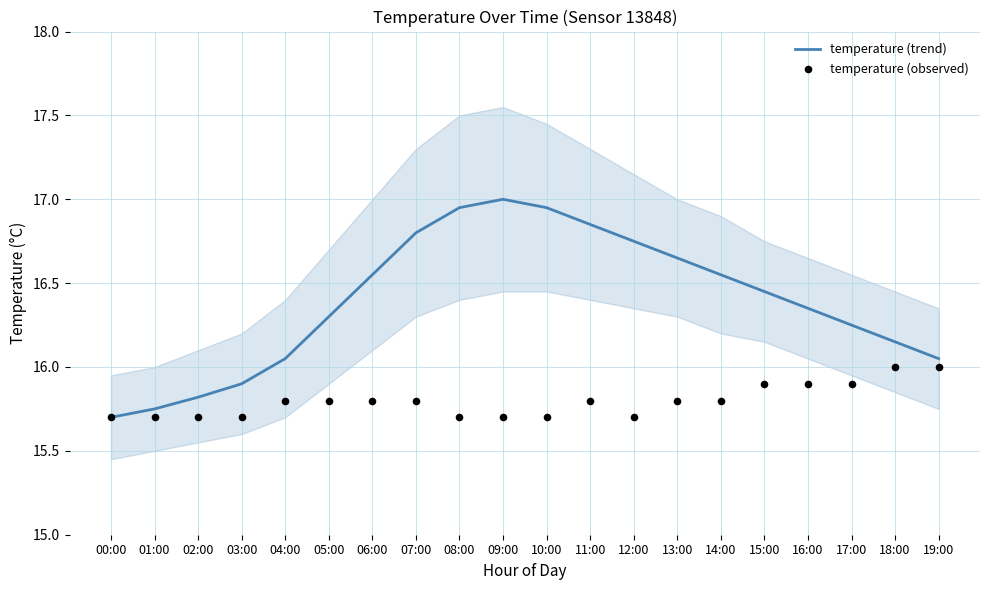

Which series contains the lowest Y value?

temperature (trend)